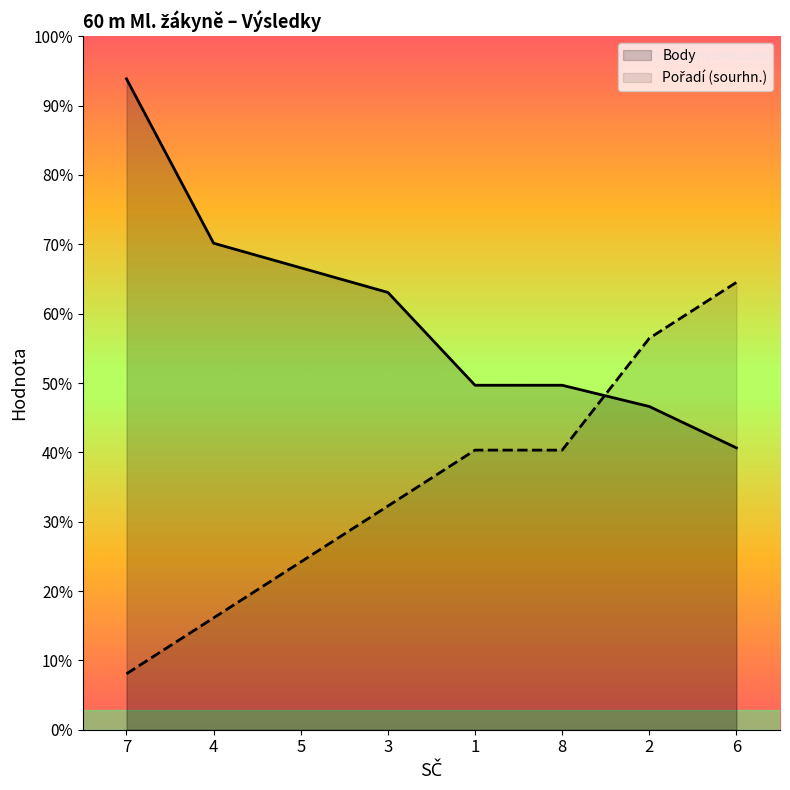

Reading left to right, list all the values displayed in this chart.

Pořadí (sourhn.): 50	100	150	200	250	250	350	400
Body: 582	435	413	391	308	308	289	252